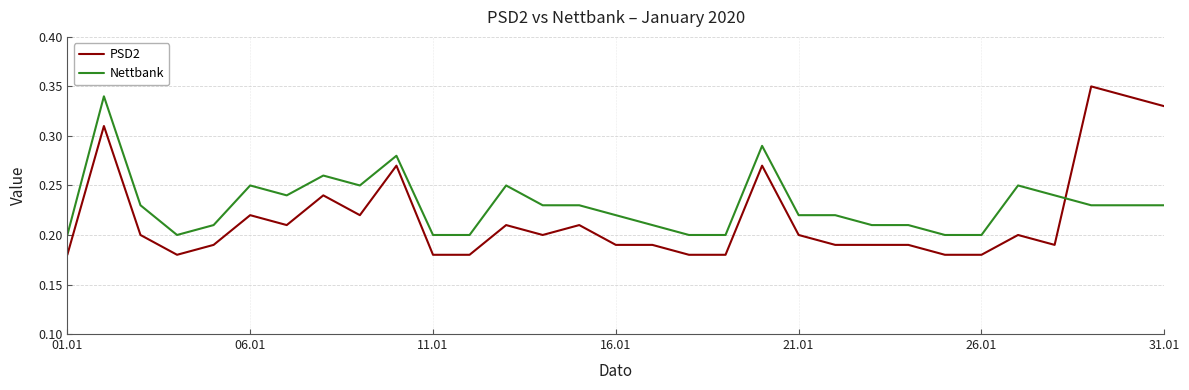

Rank the series by their average value, from highest to lowest.

Nettbank, PSD2